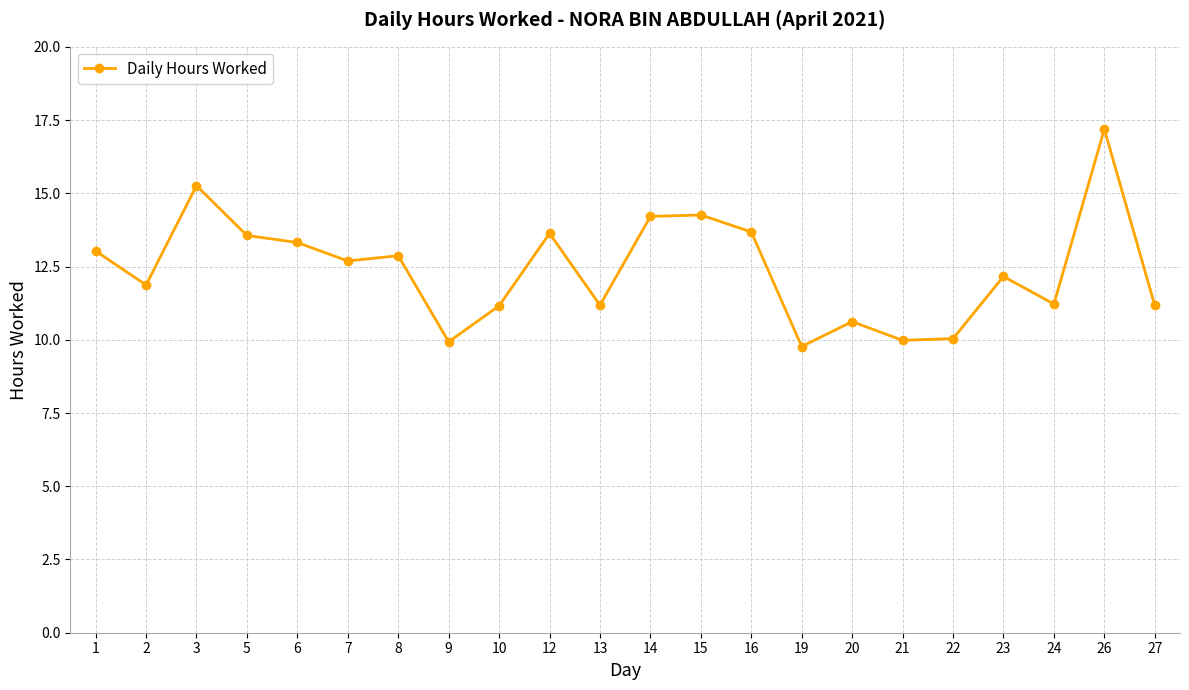

What is the average value?

12.4